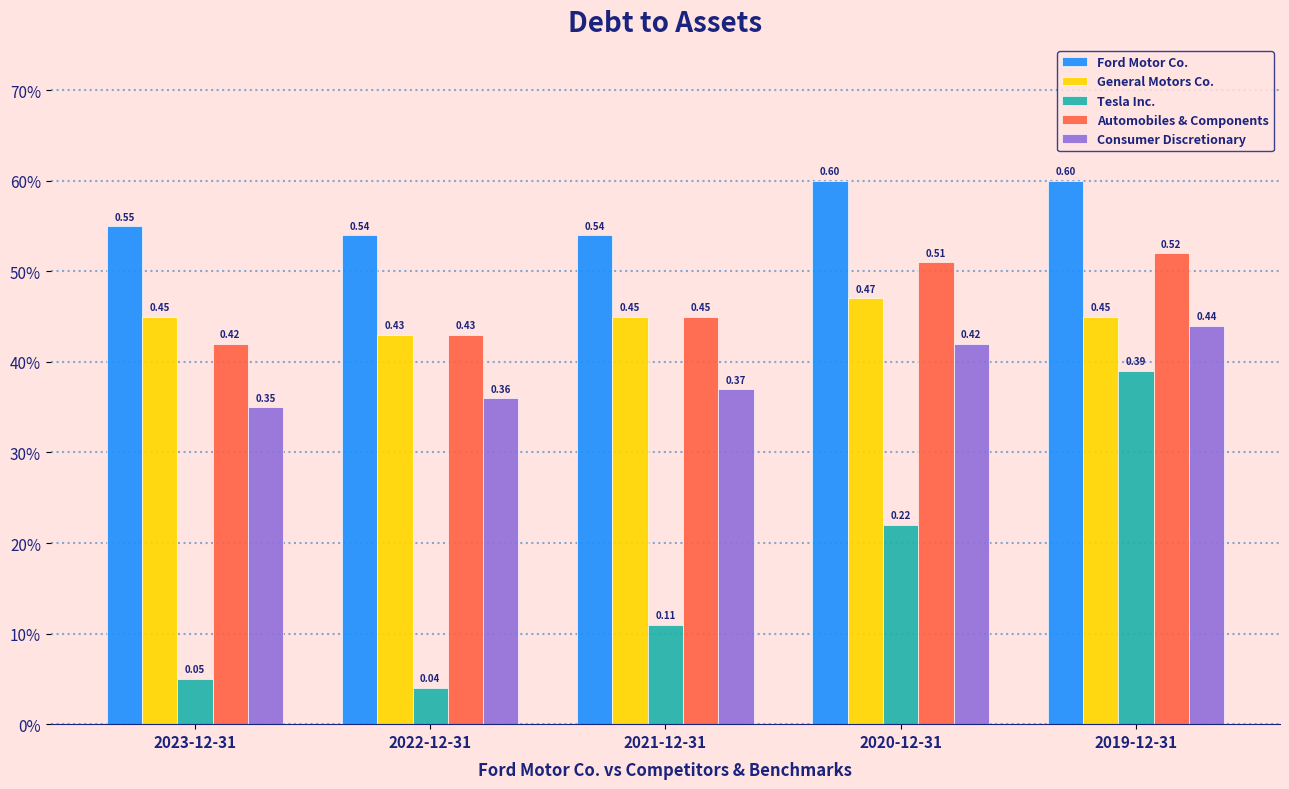

What is the maximum value for Automobiles & Components?

0.5